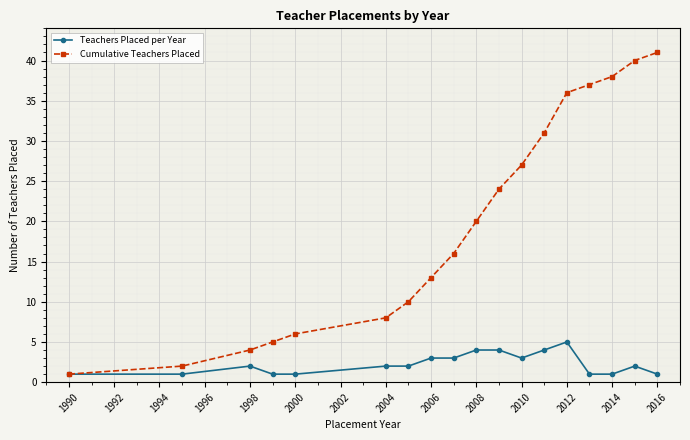

At how many categories does at least one series exceed 26?

7